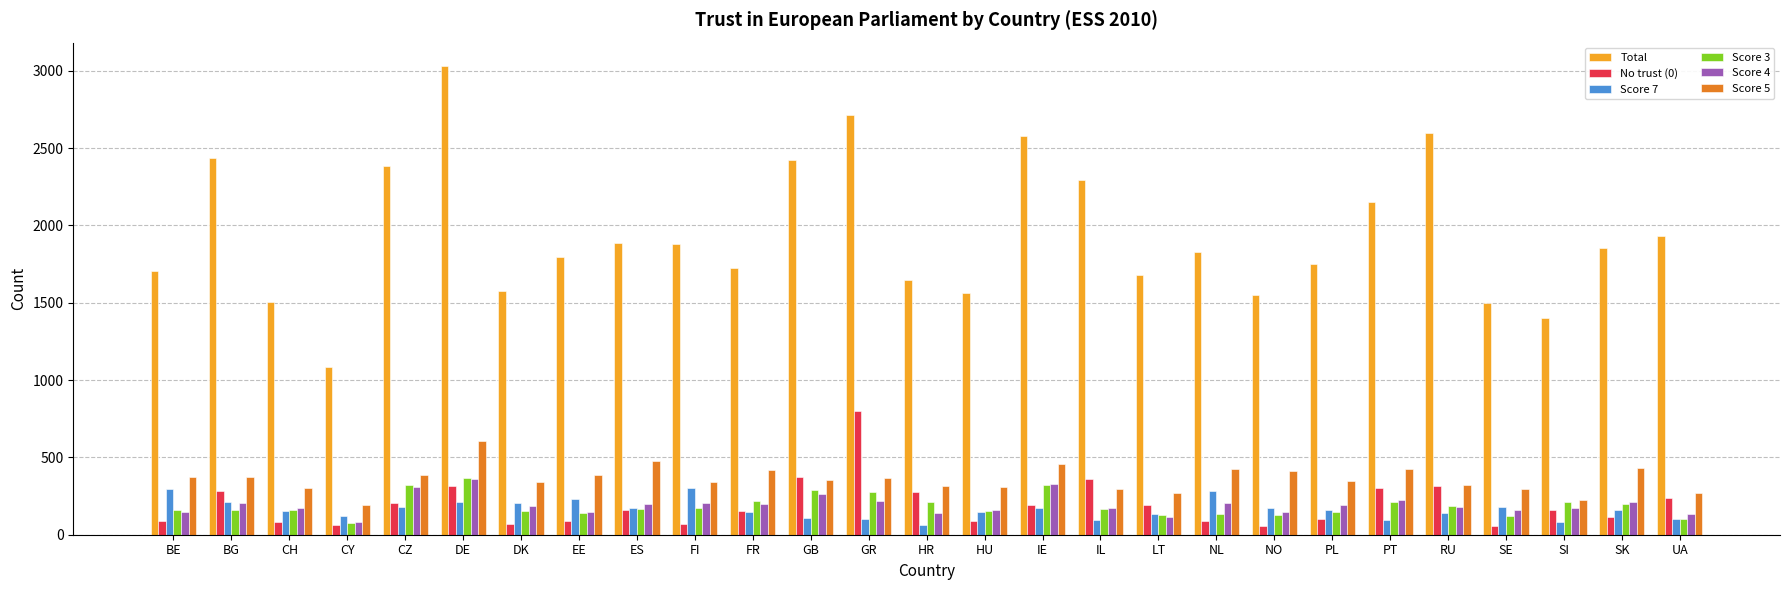

Between HR and IL, which series saw the biggest shift?

Total